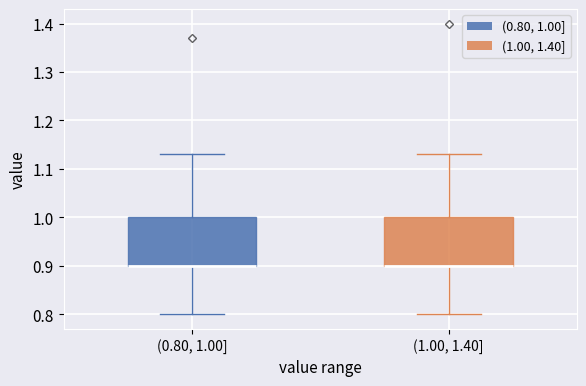

Reading left to right, read every box against the y-axis: the position of its median line, the range the box covers, and the ends of its whiskers. The values are not printed on the chart, so give them approximately, as read against the axis.

(0.80, 1.00]: median 0.90 (drawn on the box's lower edge), box 0.90 to 1.00, whiskers 0.80 to 1.13
(1.00, 1.40]: median 0.90 (drawn on the box's lower edge), box 0.90 to 1.00, whiskers 0.80 to 1.13